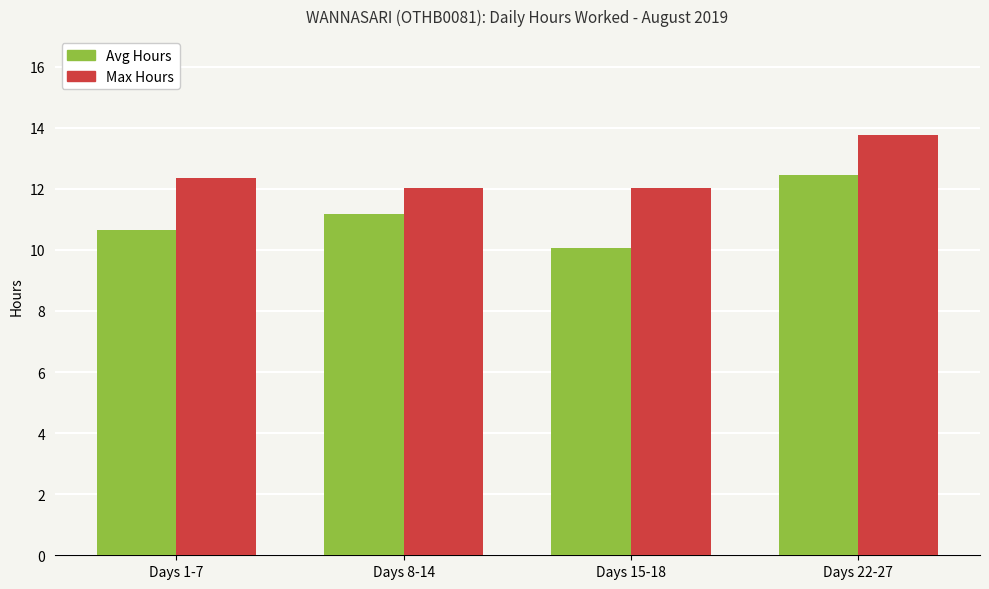

Which series has the largest total across all categories?

Max Hours